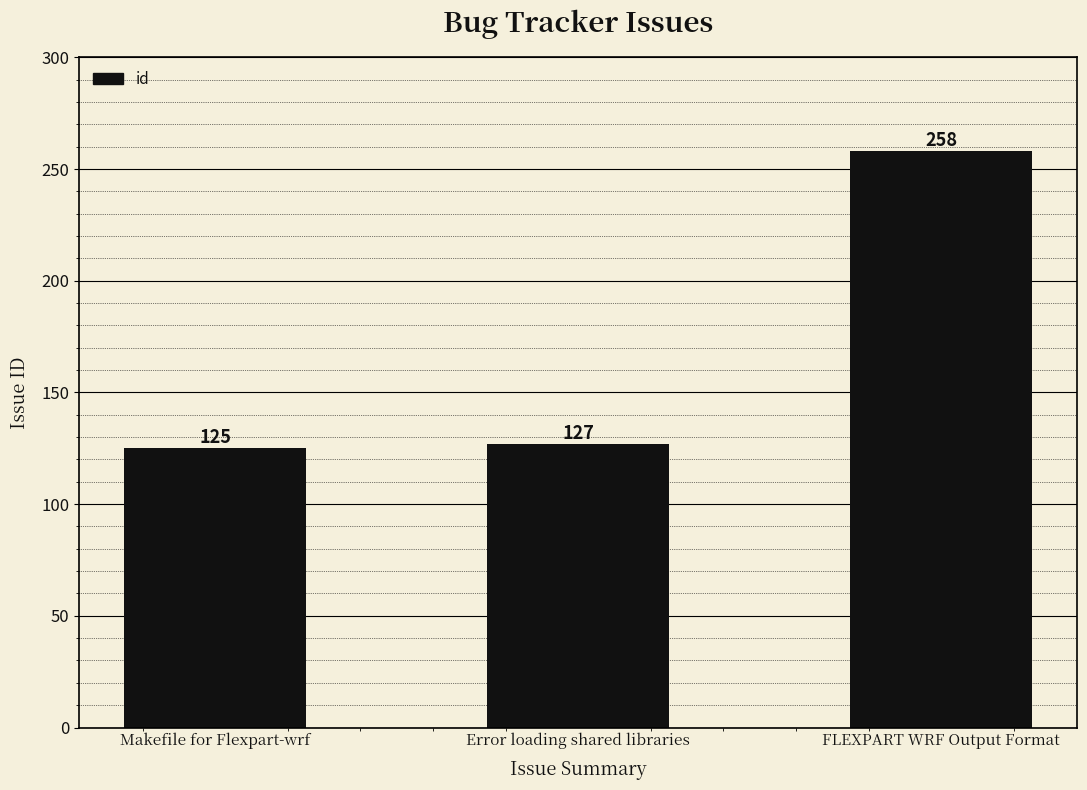

What is the minimum value shown in the chart?

125